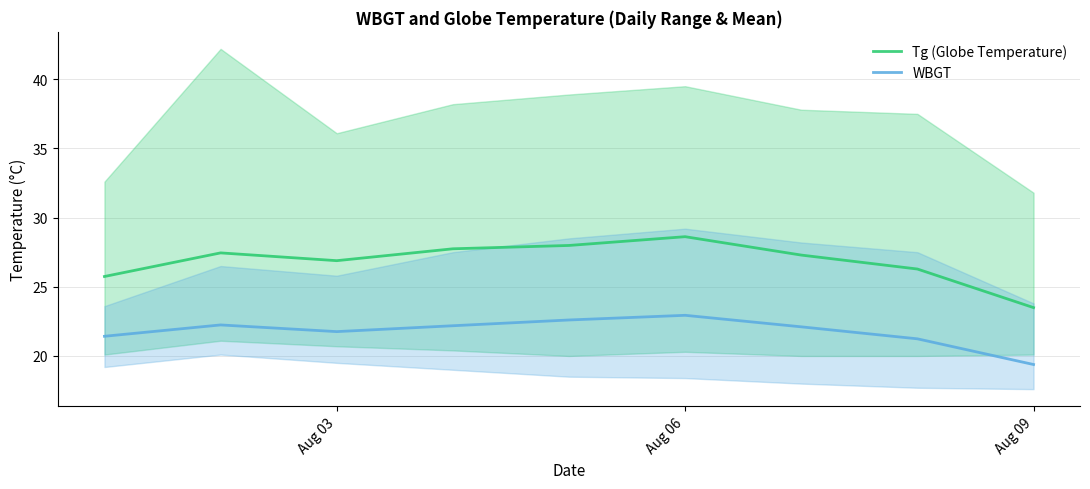

Does the chart have visible grid lines?

Yes